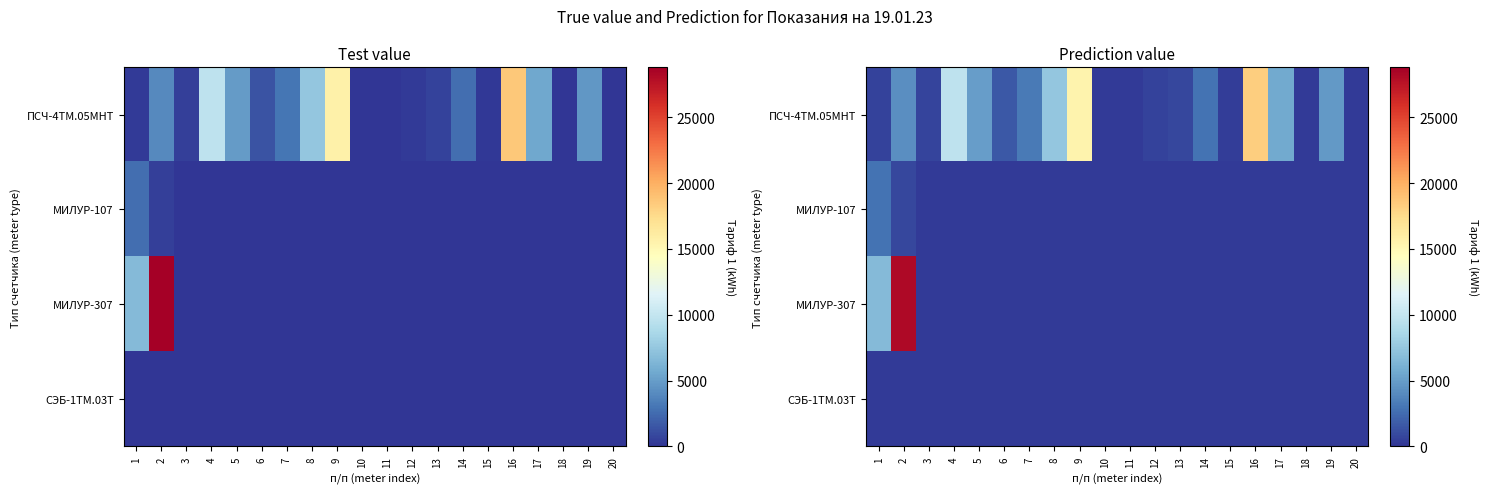

The ПСЧ-4ТМ.05МНТ series shows 879.8 at 1. True or false?

False